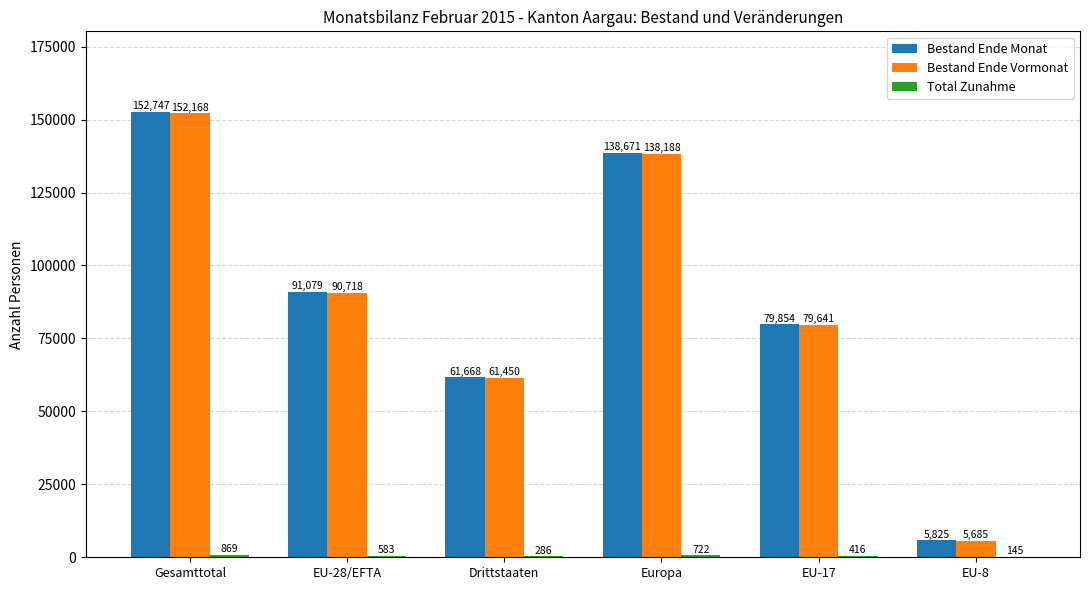

Which series has the largest range (max minus min)?

Bestand Ende Monat